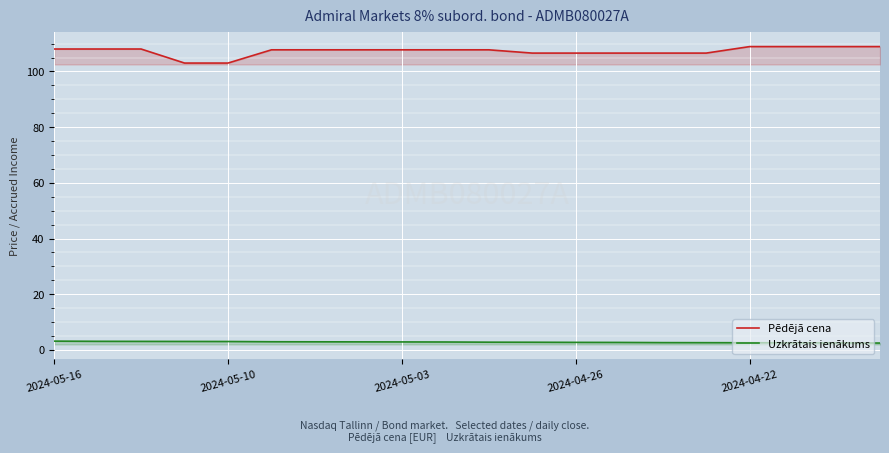

Which category has the highest value in the Uzkrātais ienākums series?

2024-05-16